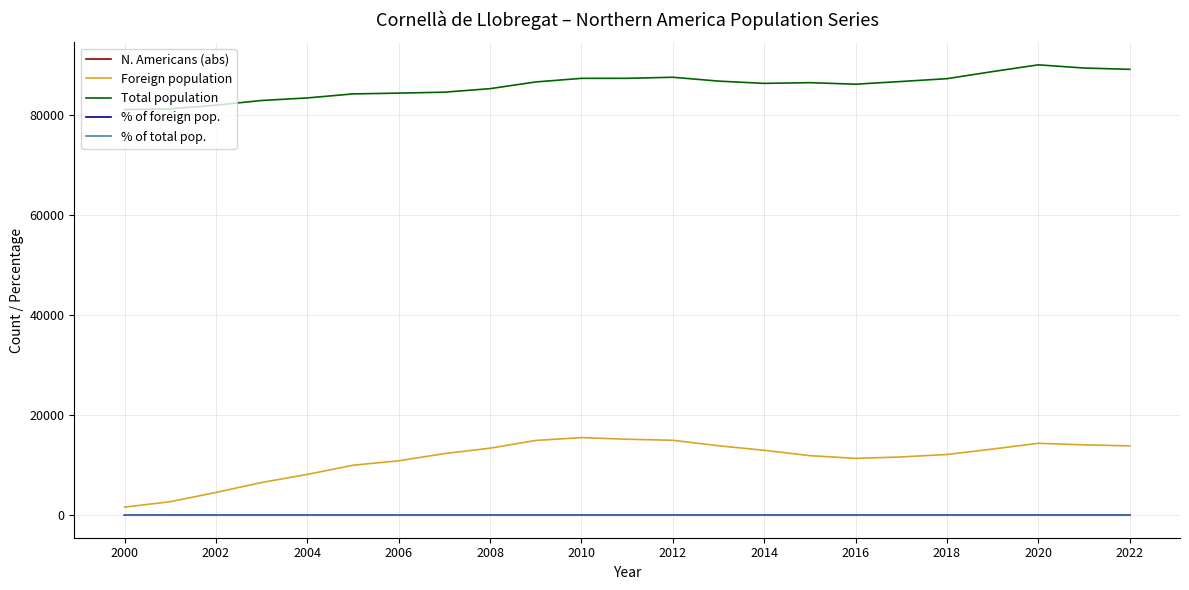

True or false: % of foreign pop. and % of total pop. cross at least once.

False